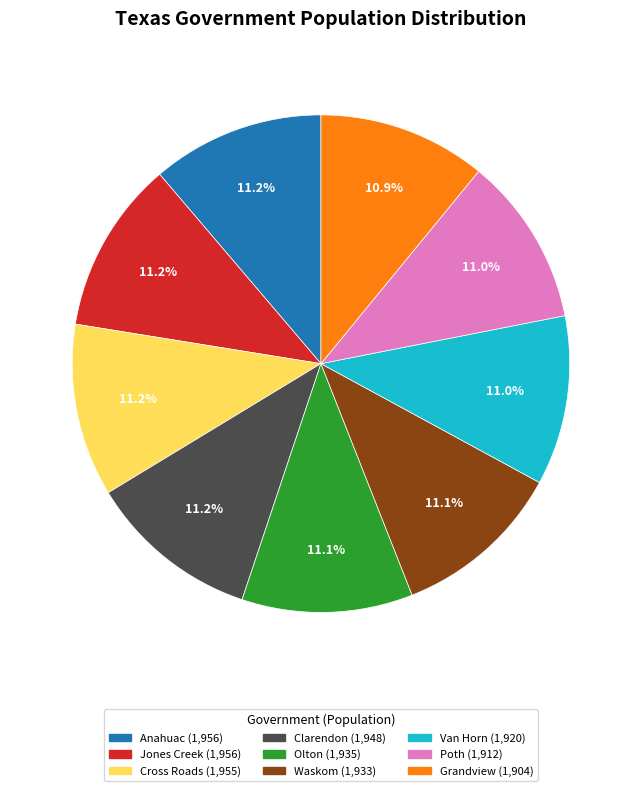

What percentage is the Waskom slice, to the nearest percent?

11%